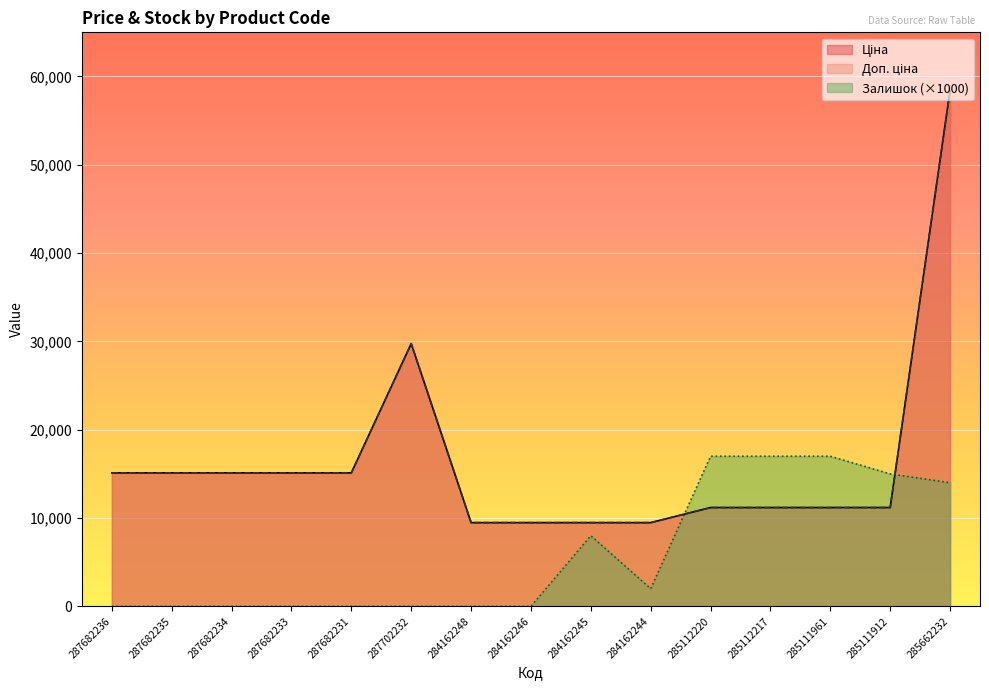

Which series has the largest range (max minus min)?

Ціна